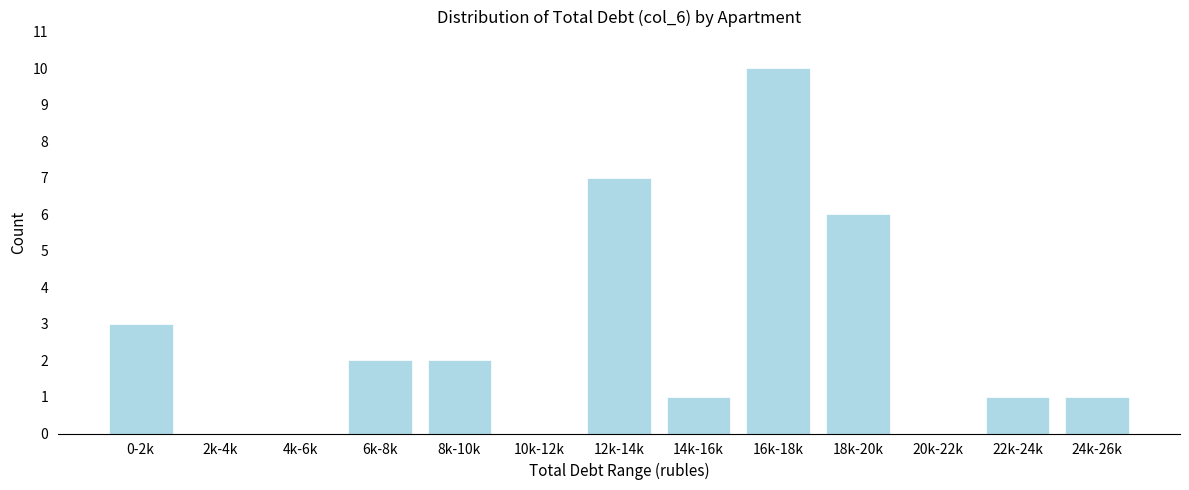

Reading left to right, list all the values displayed in this chart.

0-2k=3	2k-4k=0	4k-6k=0	6k-8k=2	8k-10k=2	10k-12k=0	12k-14k=7	14k-16k=1	16k-18k=10	18k-20k=6	20k-22k=0	22k-24k=1	24k-26k=1